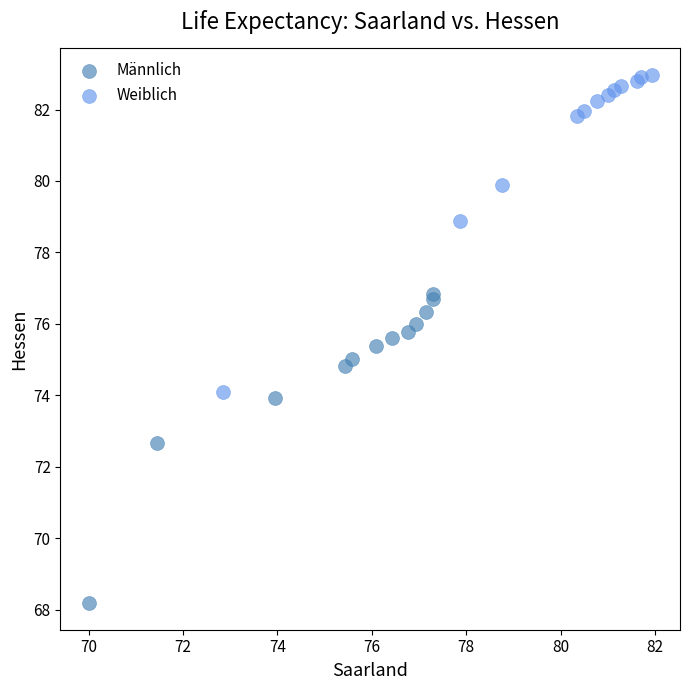

Which series contains the lowest Y value?

Männlich